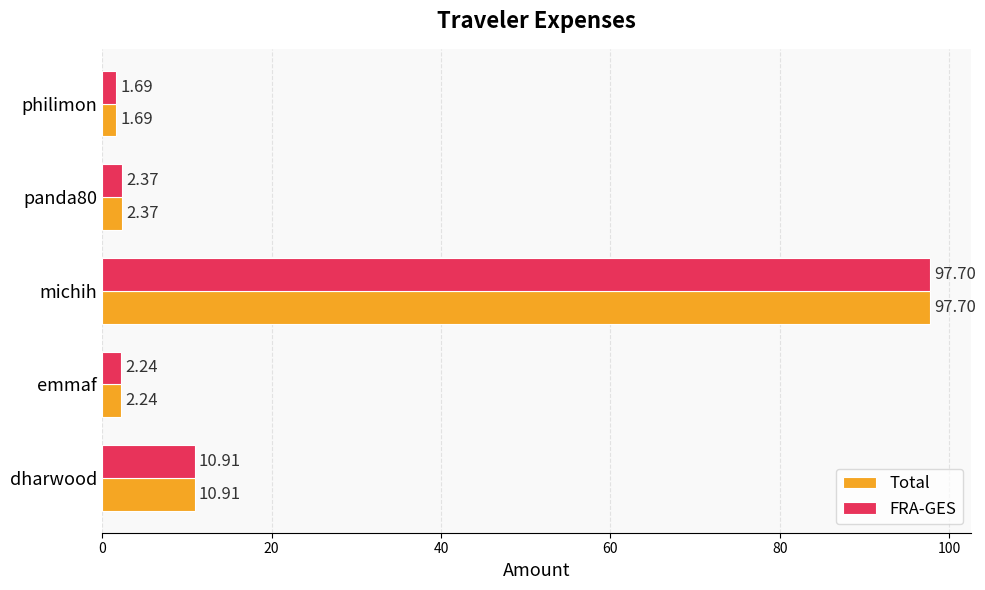

What is the highest value of the Total series?

97.7